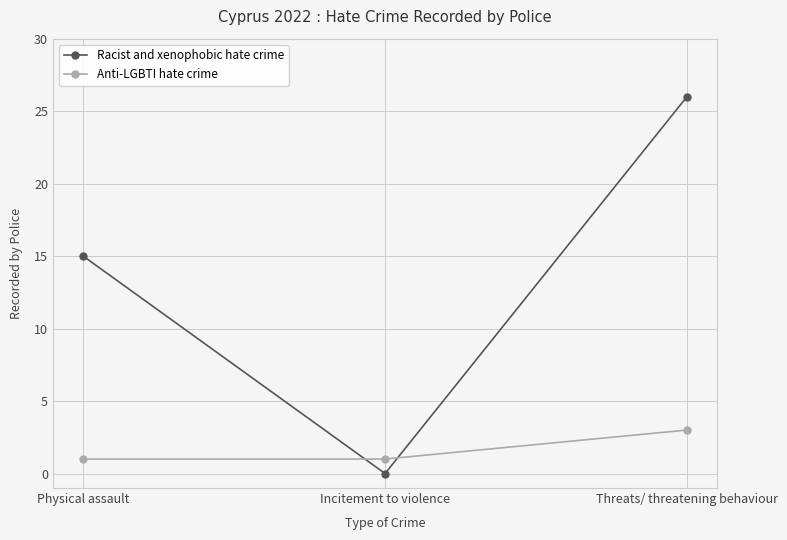

At which category is the sum across all series the highest?

Threats/ threatening behaviour